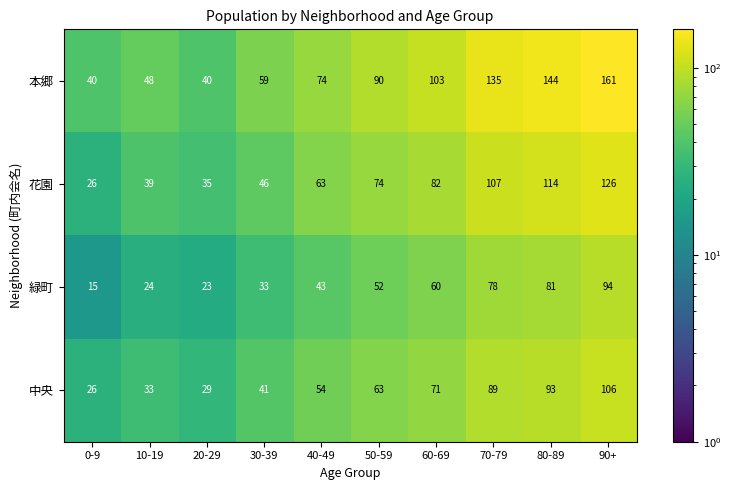

What is the approximate value of 中央 at 20-29, to the nearest 5?

30